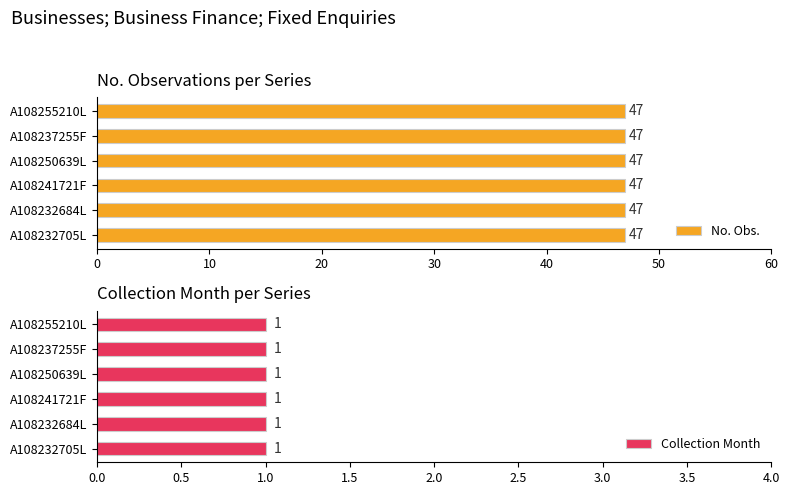

List the series in order of their overall mean, lowest first.

Collection Month, No. Obs.